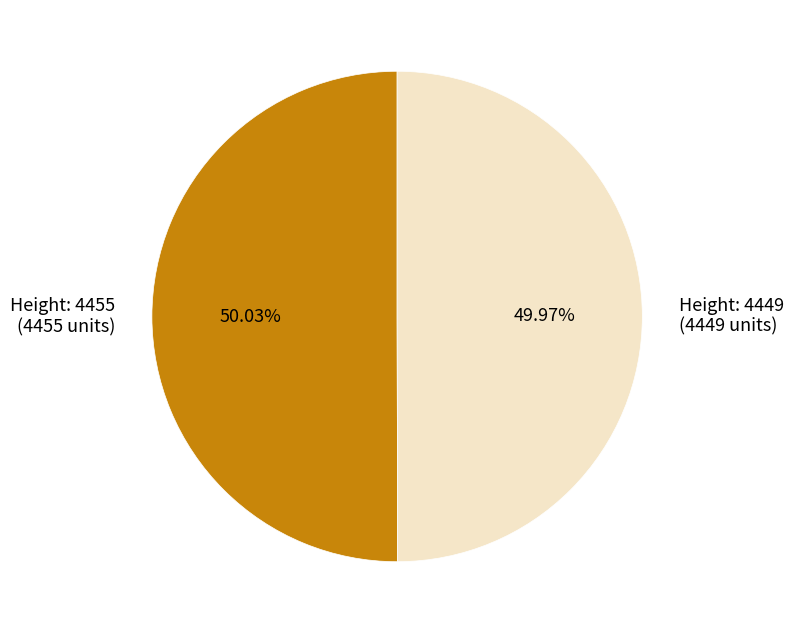

Does any single category account for the majority?

Yes